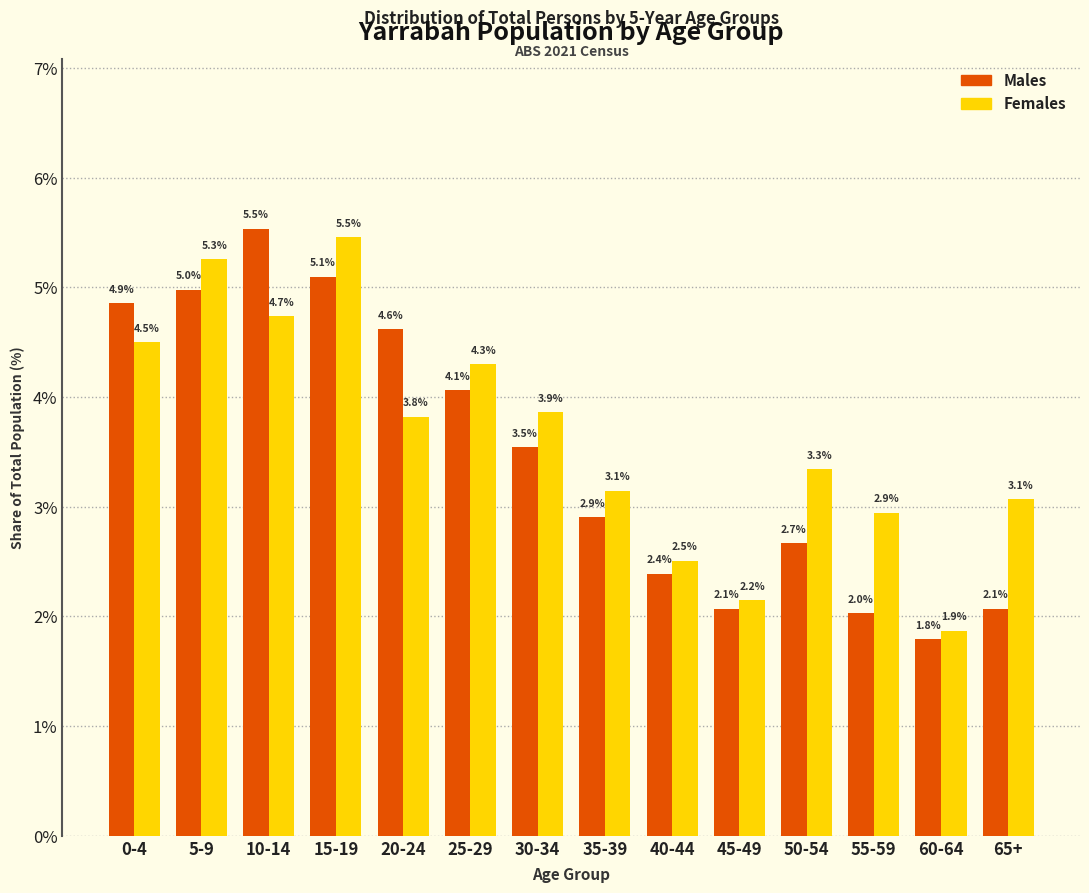

Reading left to right, extract all data points from this chart.

Males: 4.9	5.0	5.5	5.1	4.6	4.1	3.5	2.9	2.4	2.1	2.7	2.0	1.8	2.1
Females: 4.5	5.3	4.7	5.5	3.8	4.3	3.9	3.1	2.5	2.2	3.3	2.9	1.9	3.1